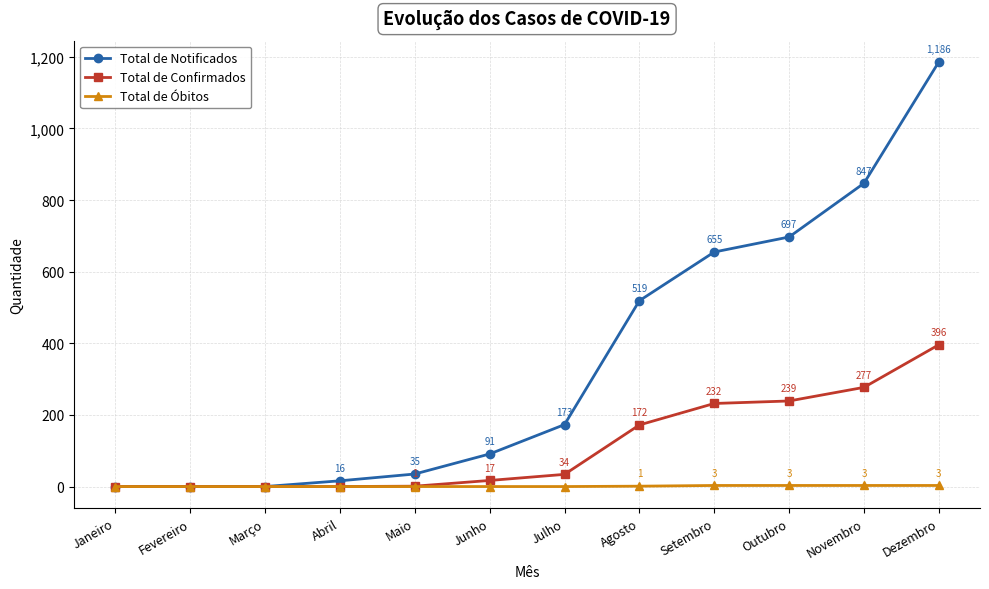

Reading left to right, list all the values displayed in this chart.

Total de Notificados: 0	0	0	16	35	91	173	519	655	697	847	1186
Total de Confirmados: 0	0	0	0	1	17	34	172	232	239	277	396
Total de Óbitos: 0	0	0	0	0	0	0	1	3	3	3	3